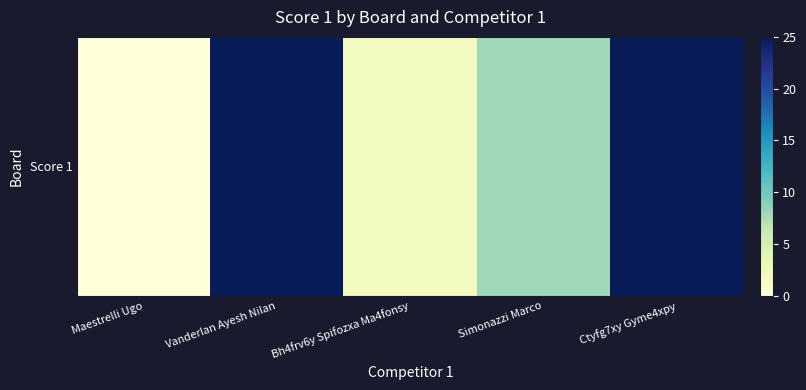

At which label does the data first exceed 8?

Vanderlan Ayesh Nilan